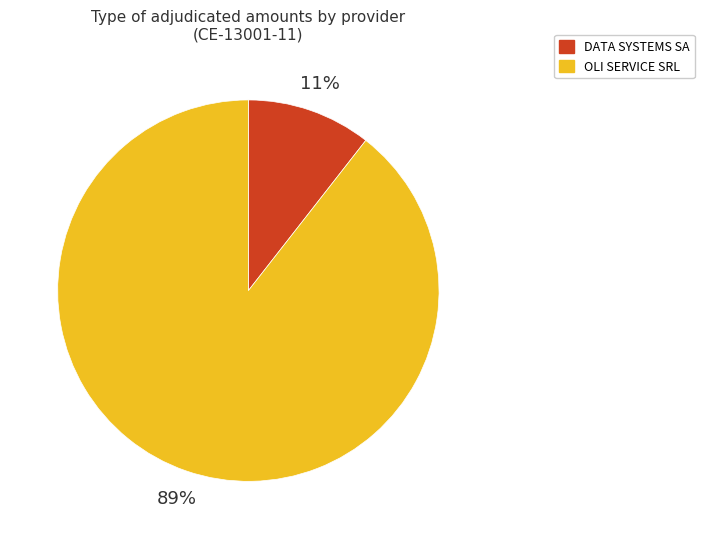

True or false: OLI SERVICE SRL accounts for 89% of the total.

True